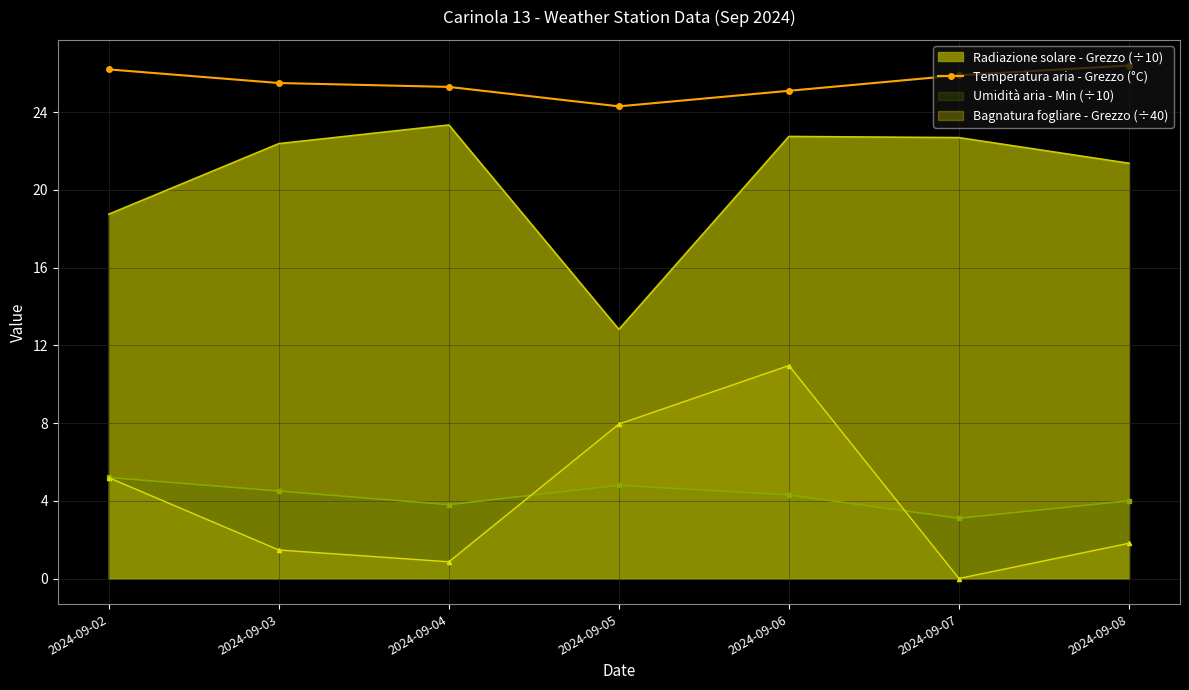

The Umidità aria - Min (÷10) series shows 6.0 at 2024-09-08. True or false?

False